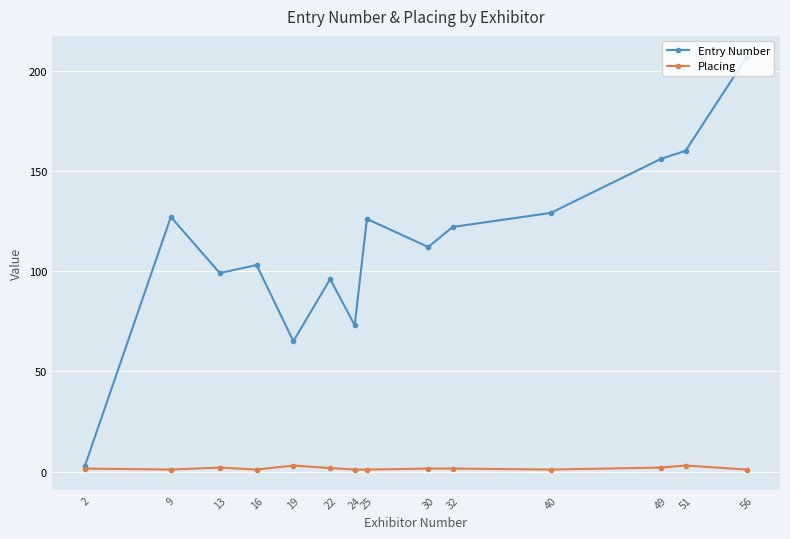

True or false: Entry Number has more than 0 points higher than both neighbors.

True